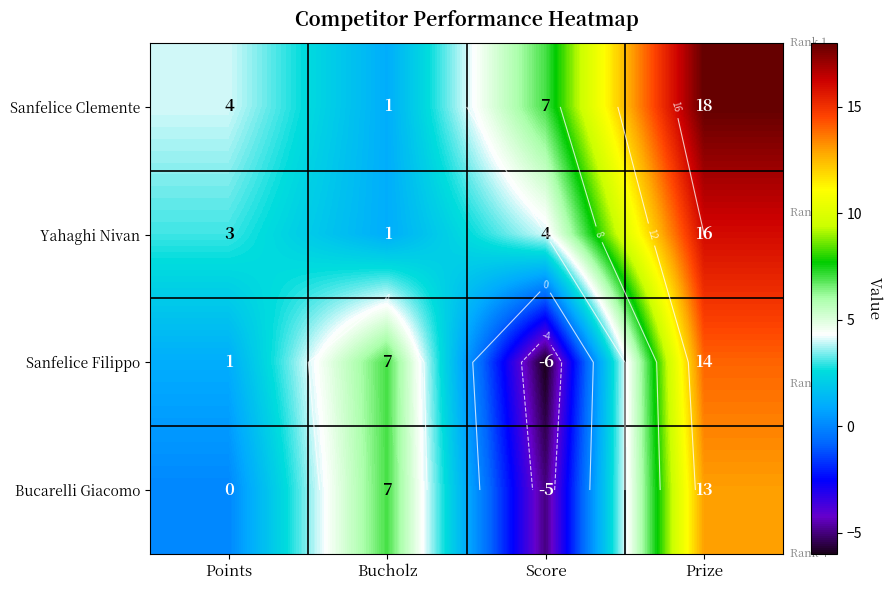

Is it true that Sanfelice Filippo equals -8 at Score?

False